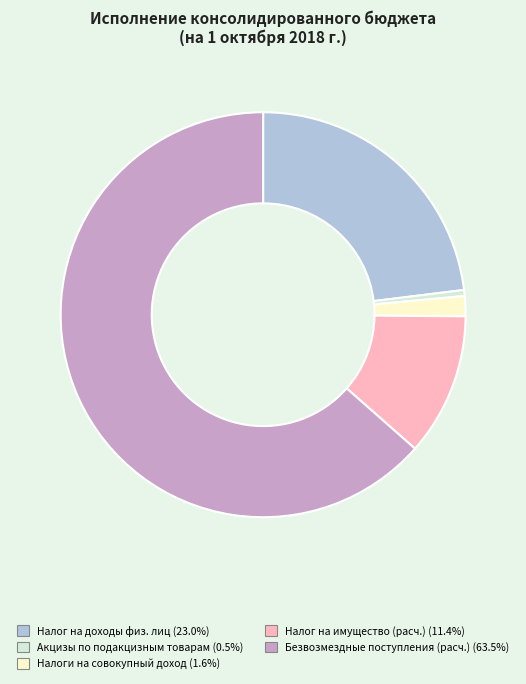

Does any single category account for the majority?

Yes